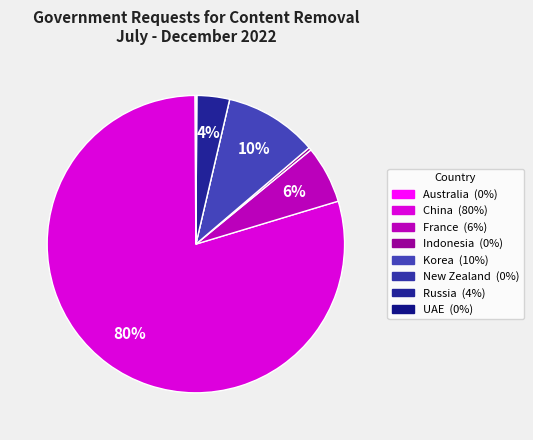

Which slice represents more than half of the pie?

China